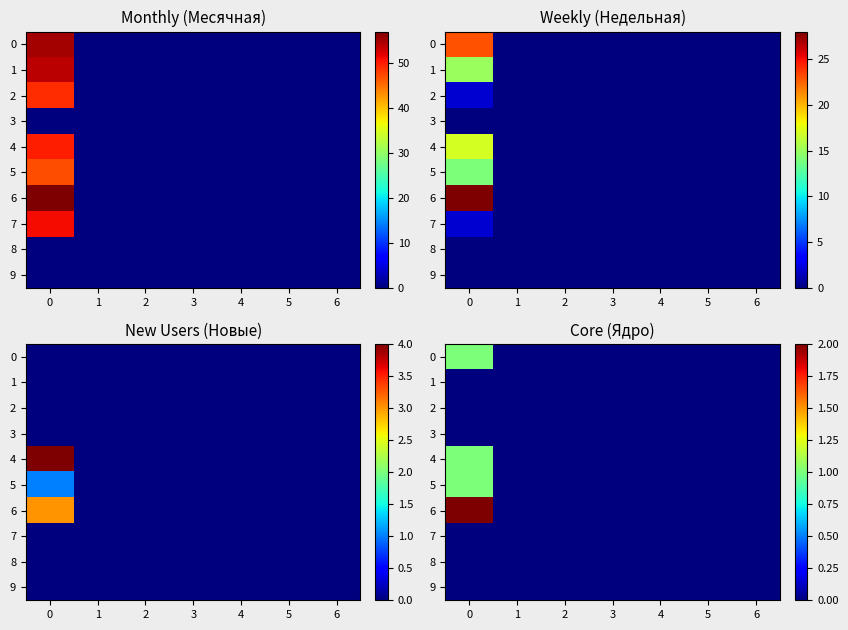

The 4 series shows 0 at 5. True or false?

True